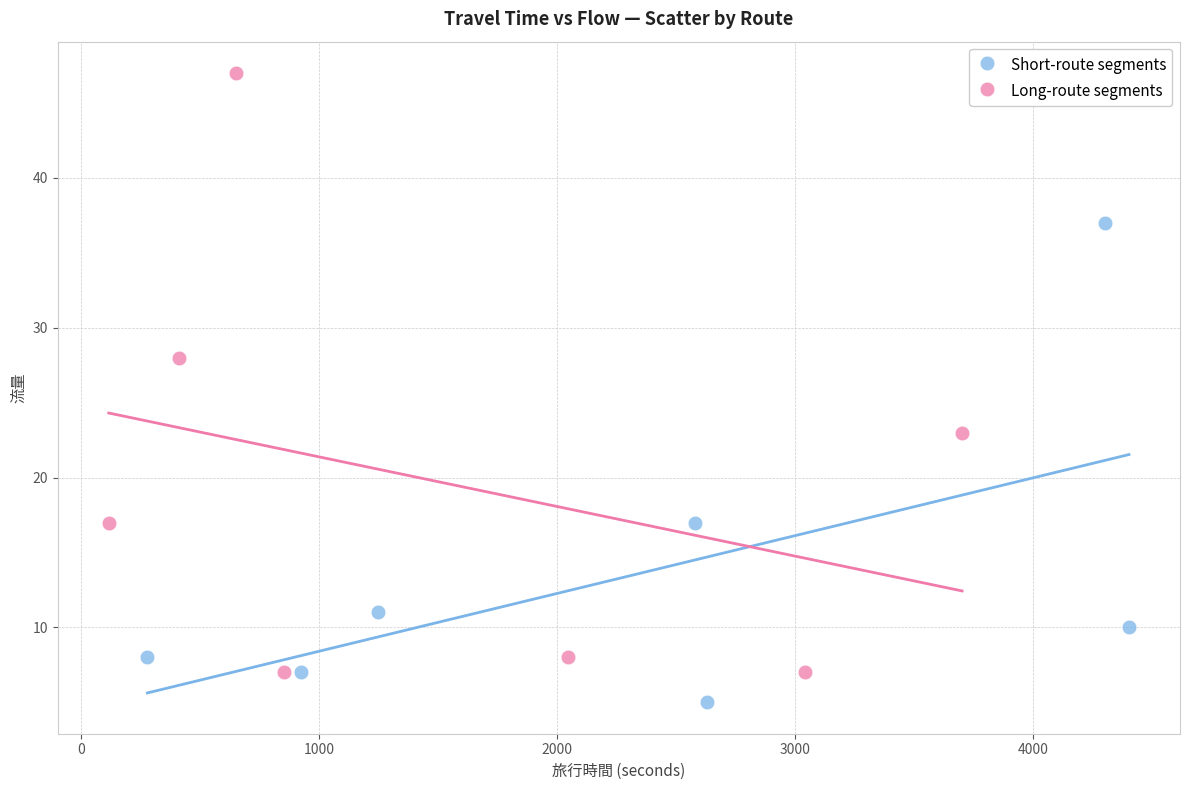

Which series has the largest Y range (max minus min)?

Long-route segments